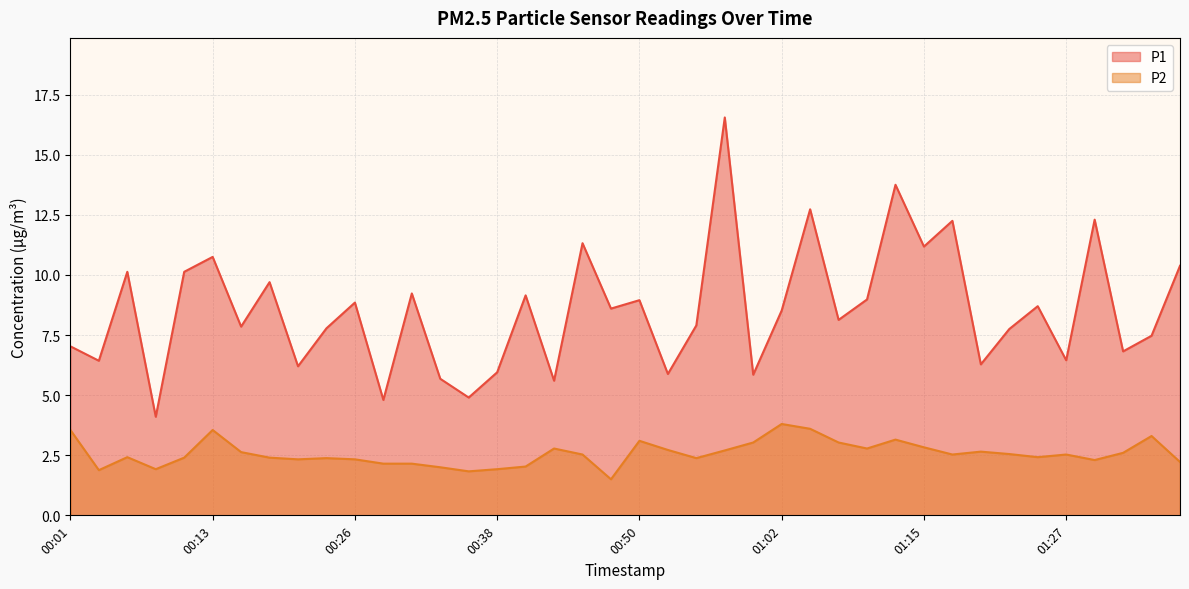

What is the maximum value for P2?

3.8